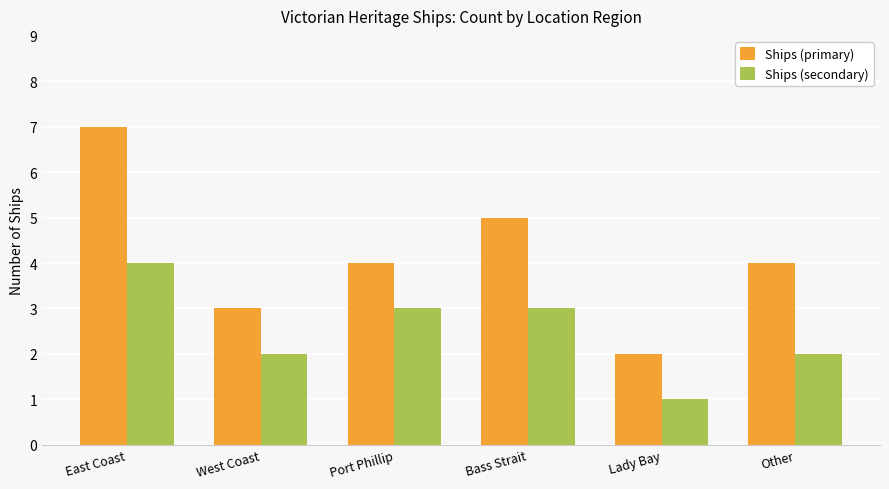

Count the number of data series in this chart.

2